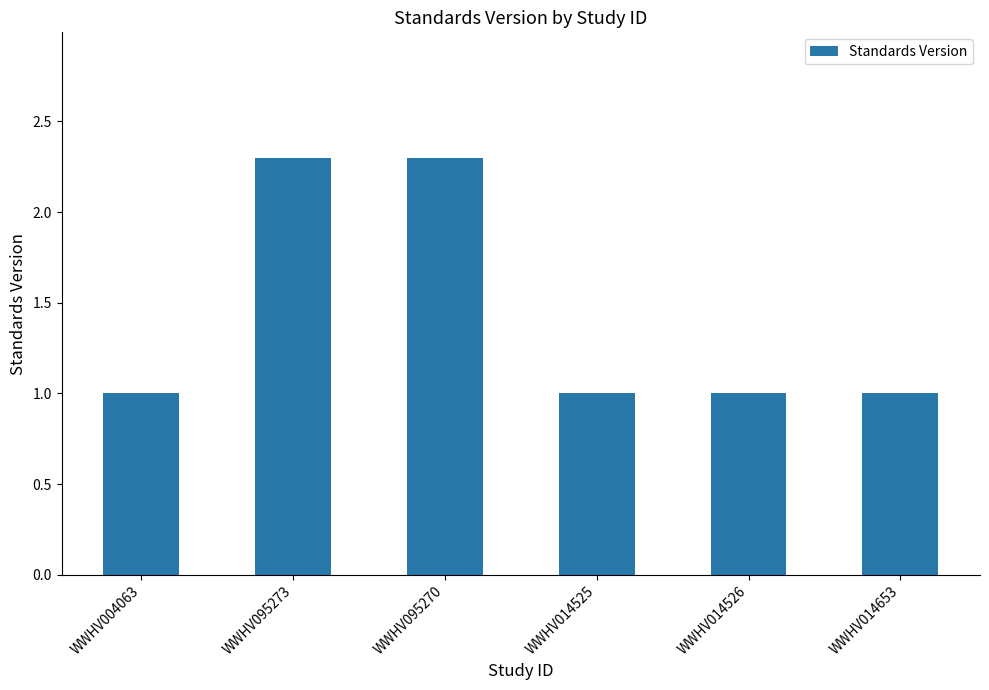

What is the minimum value shown in the chart?

1.0